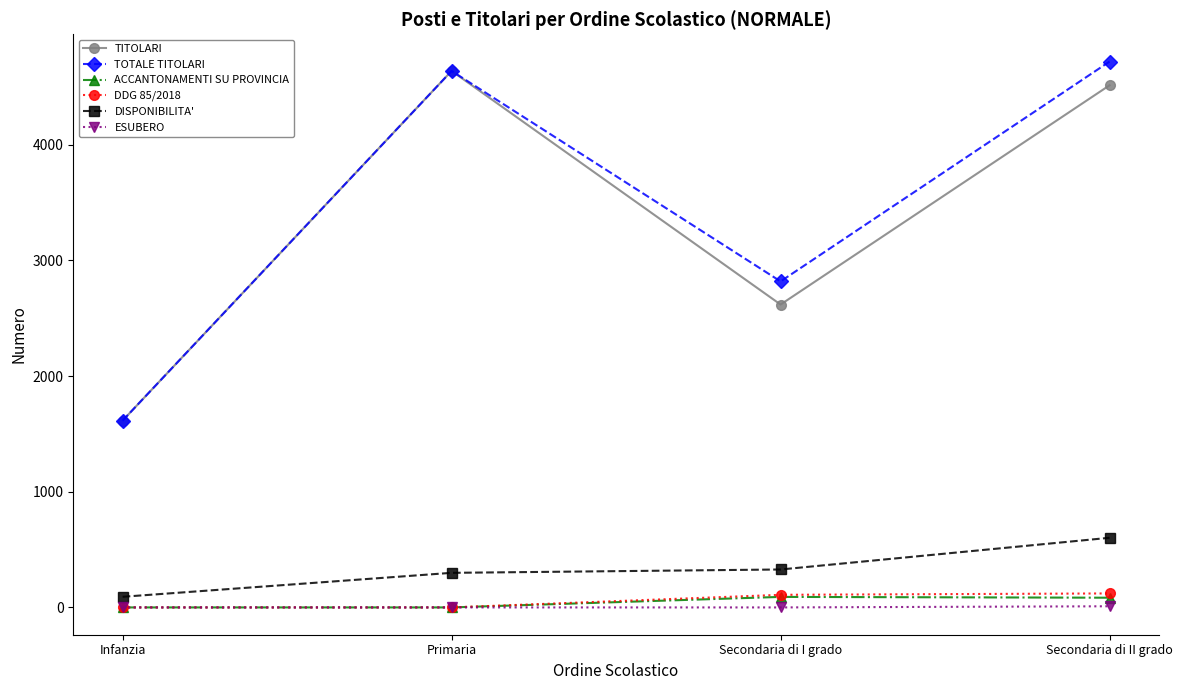

The value of DDG 85/2018 at Infanzia is 0. True or false?

True